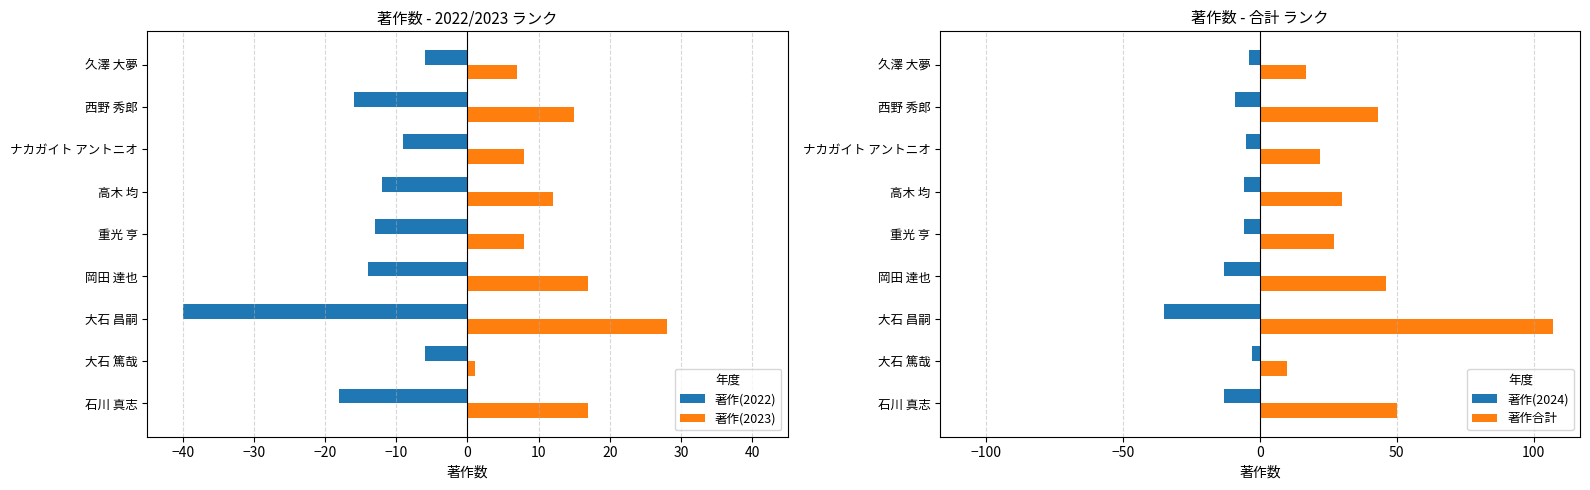

What is the approximate value of 著作(2022) at ナカガイト アントニオ, to the nearest 5?

-10